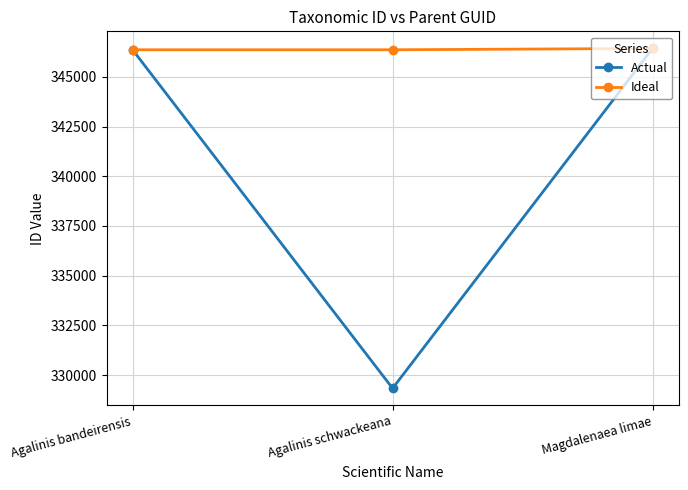

The Actual series shows 329333 at Agalinis schwackeana. True or false?

True